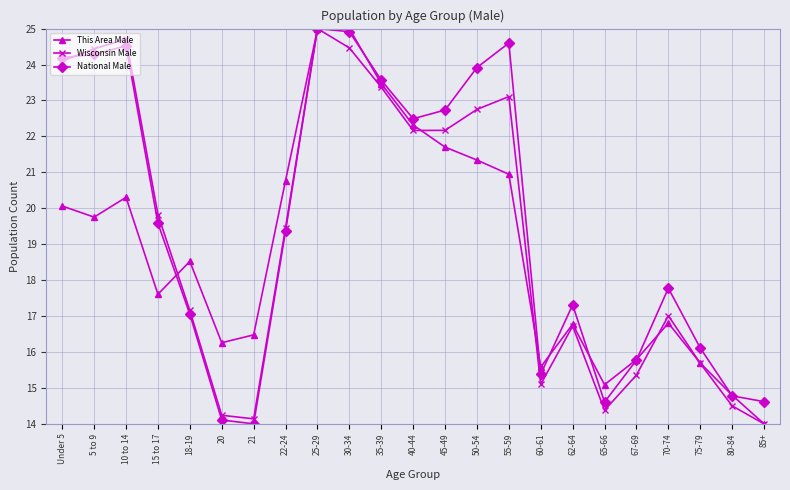

How many series are shown in this chart?

3